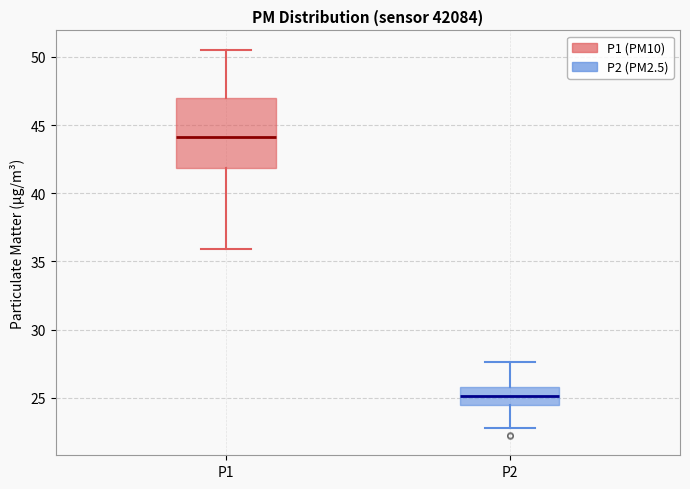

Comparing the boxes themselves (not the whiskers), which one is the tallest?

P1